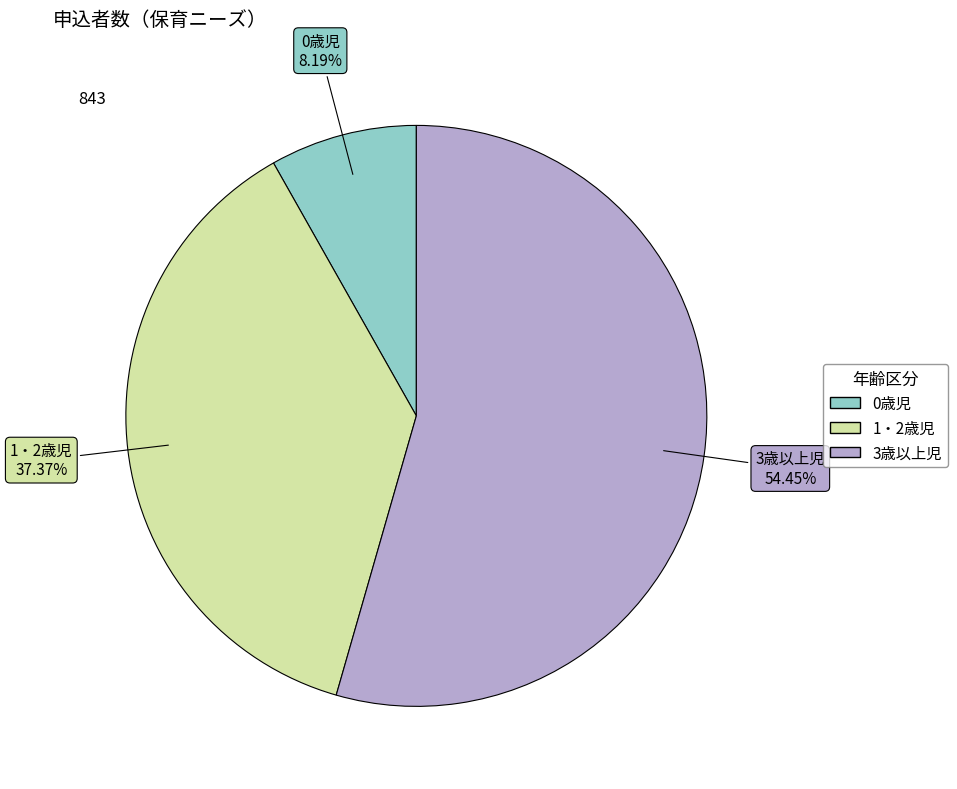

To the nearest percent, what is the combined percentage of 1・2歳児 and 0歳児?

46%